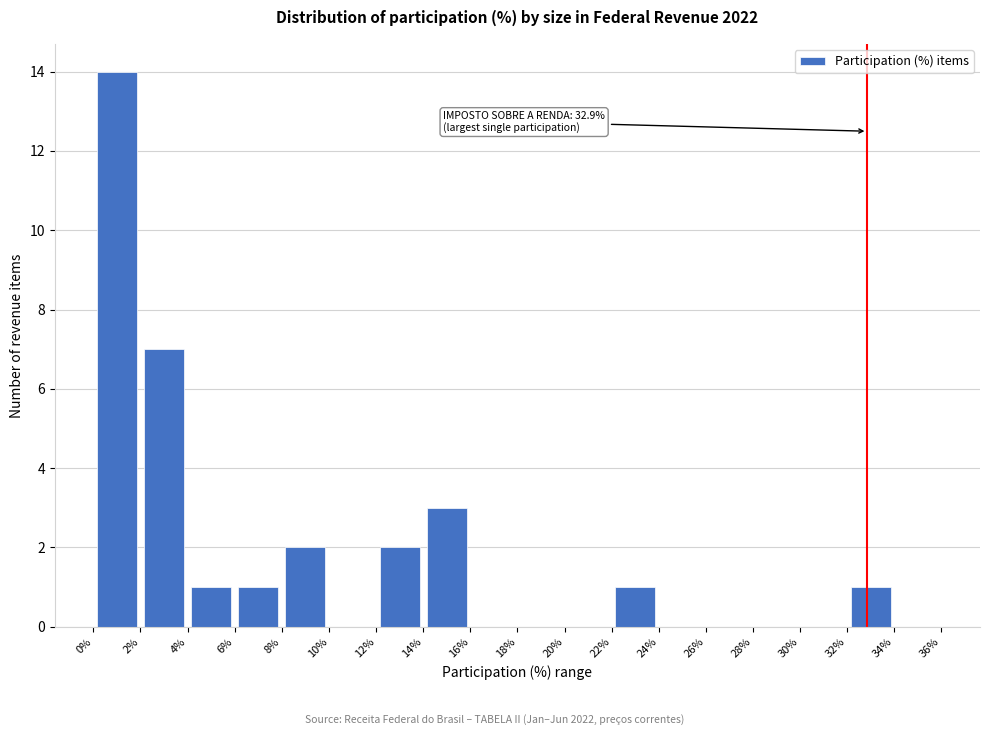

Which range on the x-axis has the tallest bar?

0% to 2%